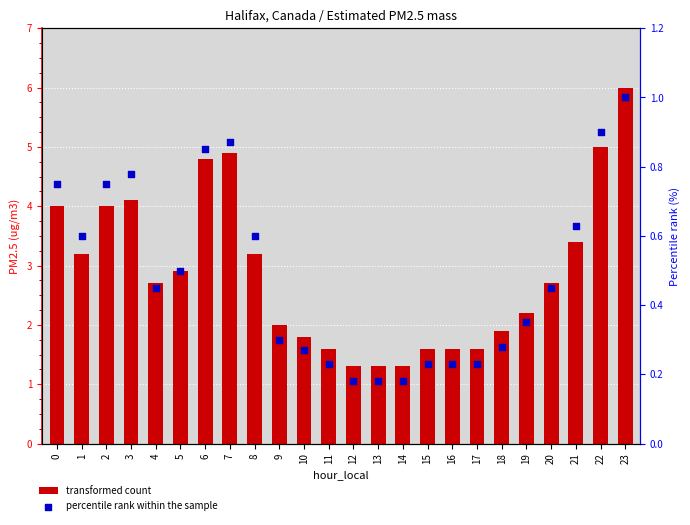

Which series contains the highest Y value?

transformed count